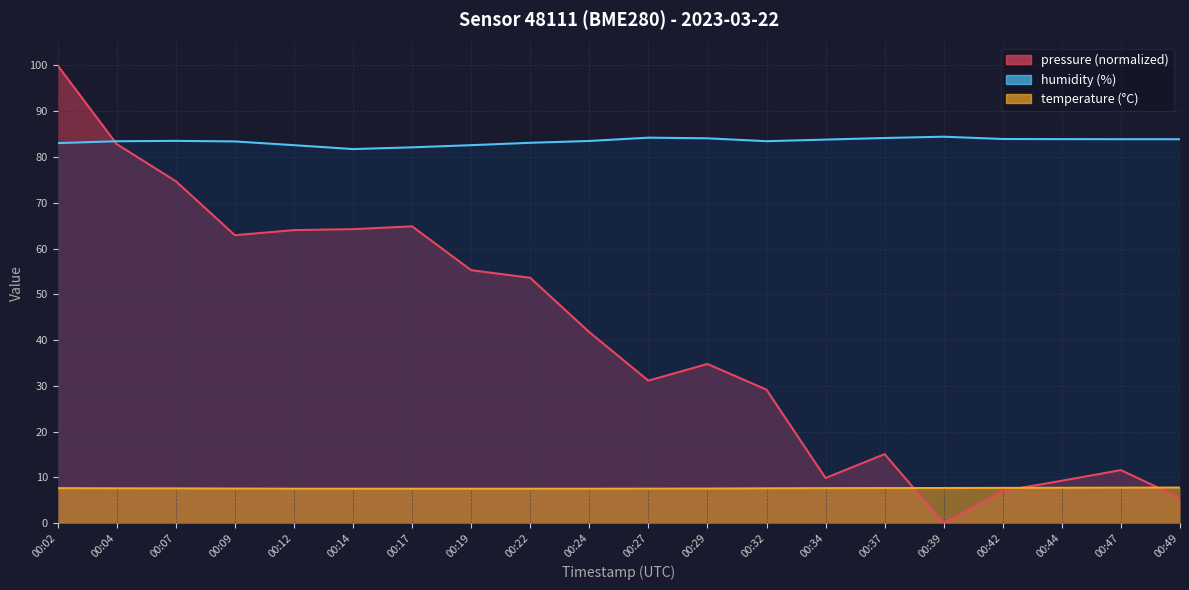

Reading left to right, transcribe all the data shown in this chart.

temperature: 7.7	7.6	7.6	7.6	7.5	7.5	7.5	7.5	7.5	7.5	7.5	7.6	7.6	7.7	7.7	7.7	7.7	7.7	7.8	7.8
humidity: 83.0	83.4	83.5	83.4	82.6	81.7	82.1	82.6	83.1	83.5	84.2	84.1	83.4	83.8	84.1	84.4	83.9	83.9	83.9	83.9
pressure_norm: 100.0	82.8	74.7	62.9	64.0	64.2	64.8	55.3	53.6	41.7	31.1	34.8	29.2	9.9	15.1	0.0	7.0	9.3	11.6	5.5